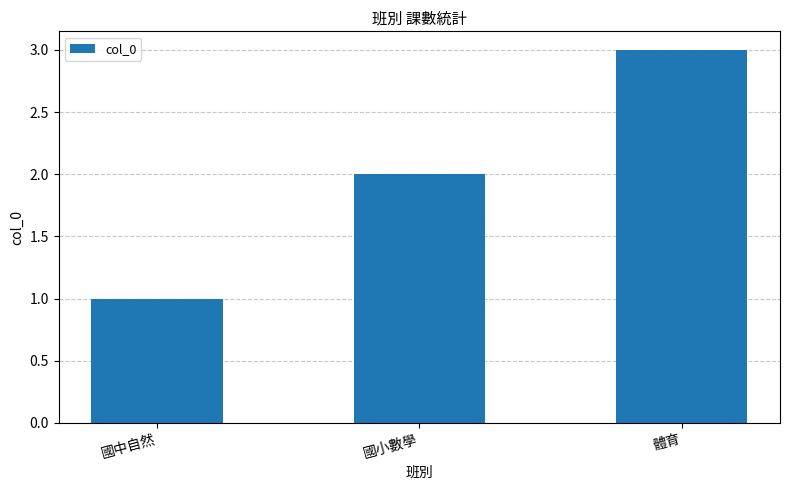

What is the difference between the maximum and minimum values?

2